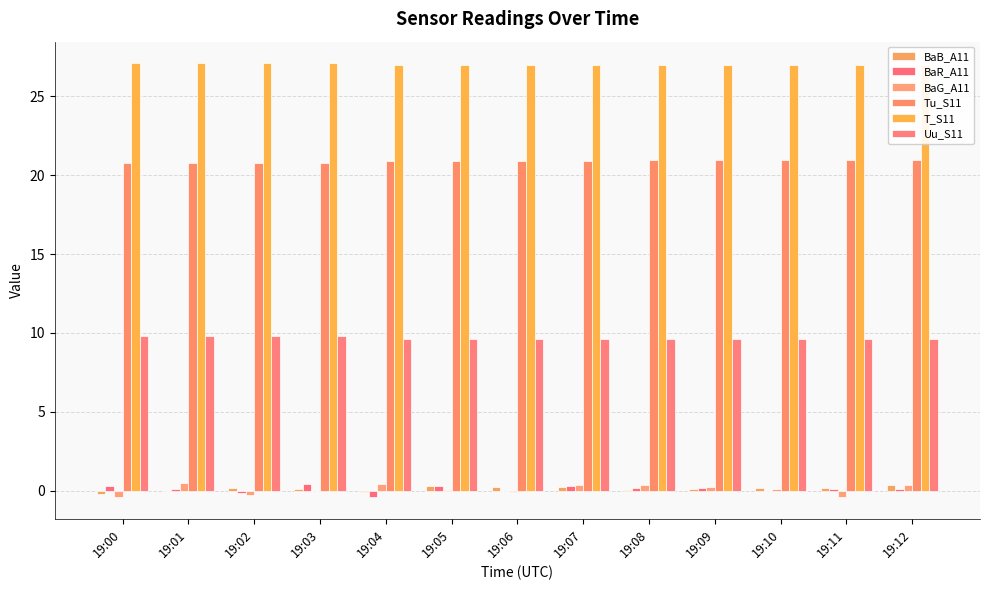

Which category has the lowest value in the Uu_S11 series?

19:04